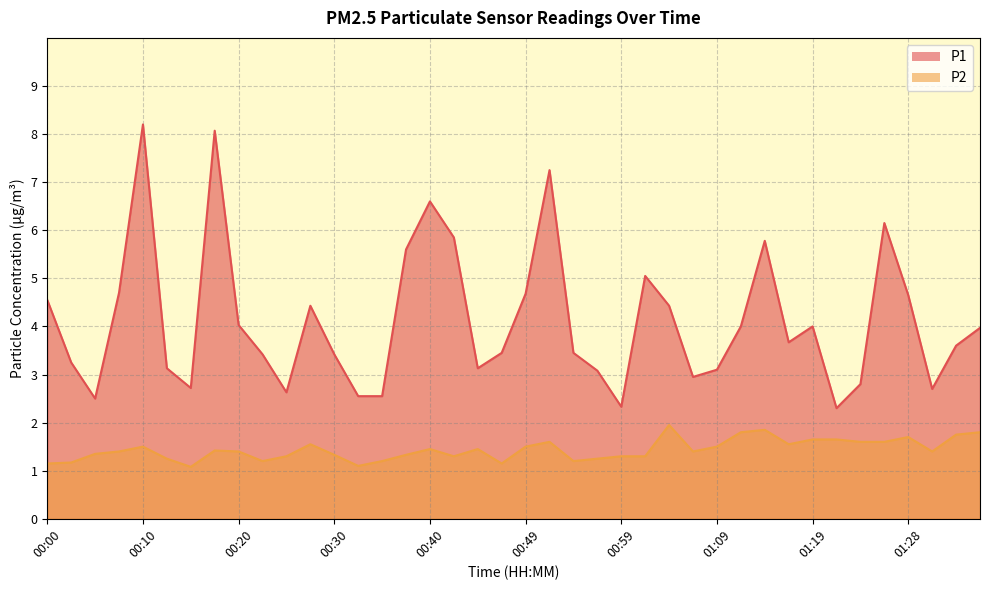

How many values in the P1 series exceed 3?

30